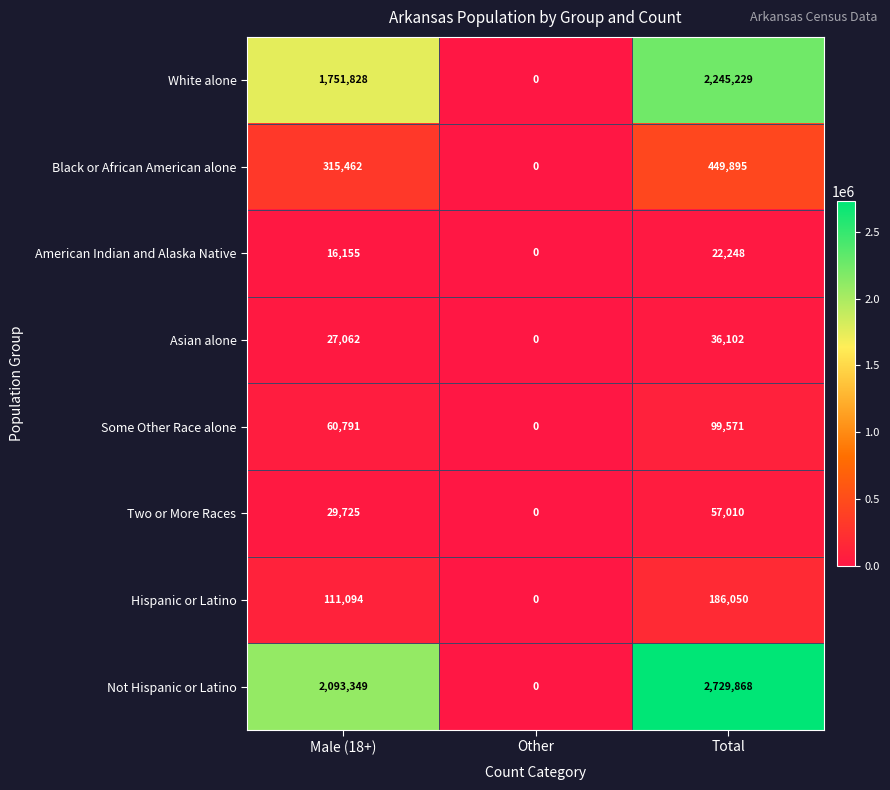

Reading right to left, extract all data points from this chart.

White alone: 2245229	0	1751828
Black or African American alone: 449895	0	315462
American Indian and Alaska Native: 22248	0	16155
Asian alone: 36102	0	27062
Some Other Race alone: 99571	0	60791
Two or More Races: 57010	0	29725
Hispanic or Latino: 186050	0	111094
Not Hispanic or Latino: 2729868	0	2093349